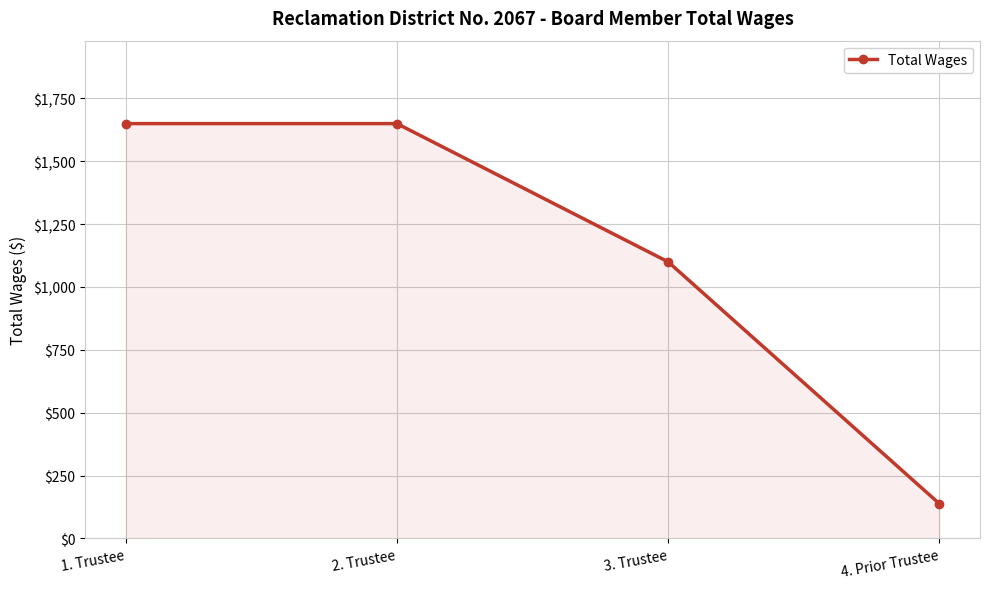

How many lines are shown in the chart?

1